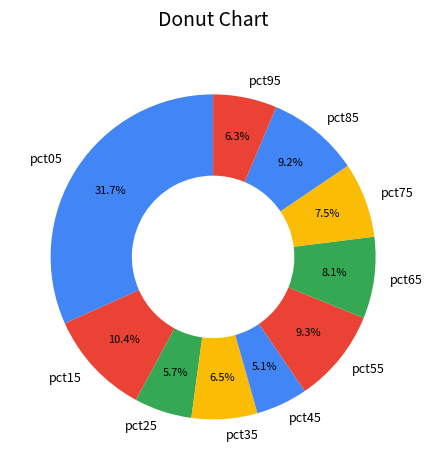

To the nearest percent, what is the difference between the pct05 and pct25 slice percentages?

26%